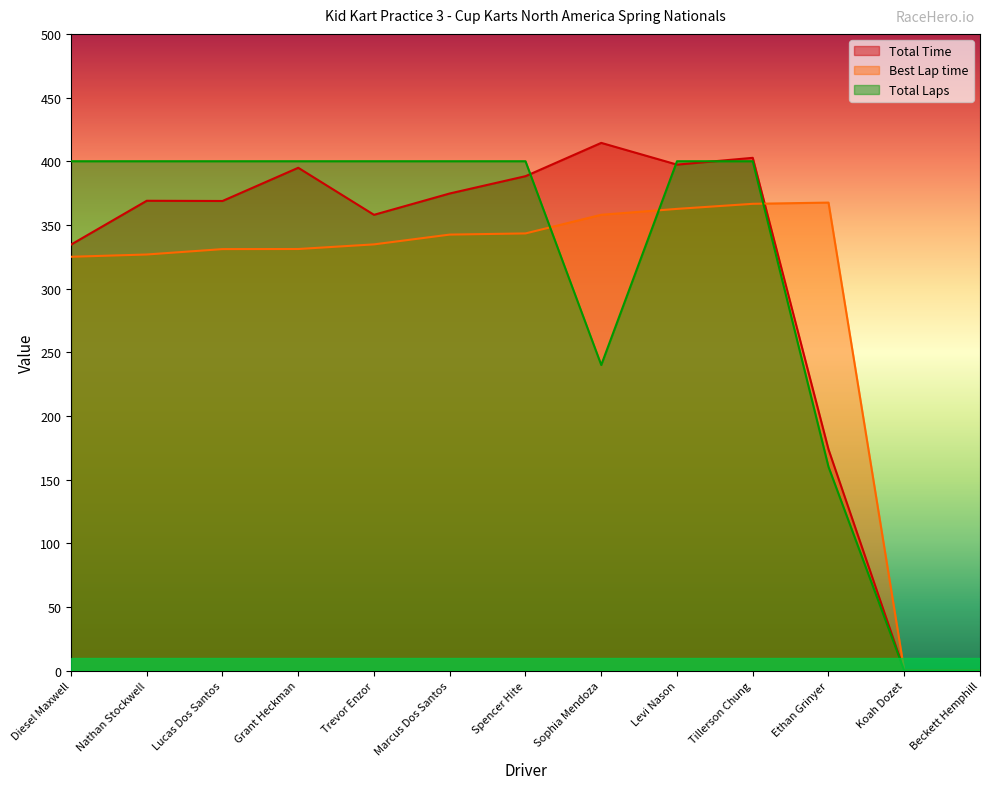

At which label does Total Time reach its peak?

Sophia Mendoza